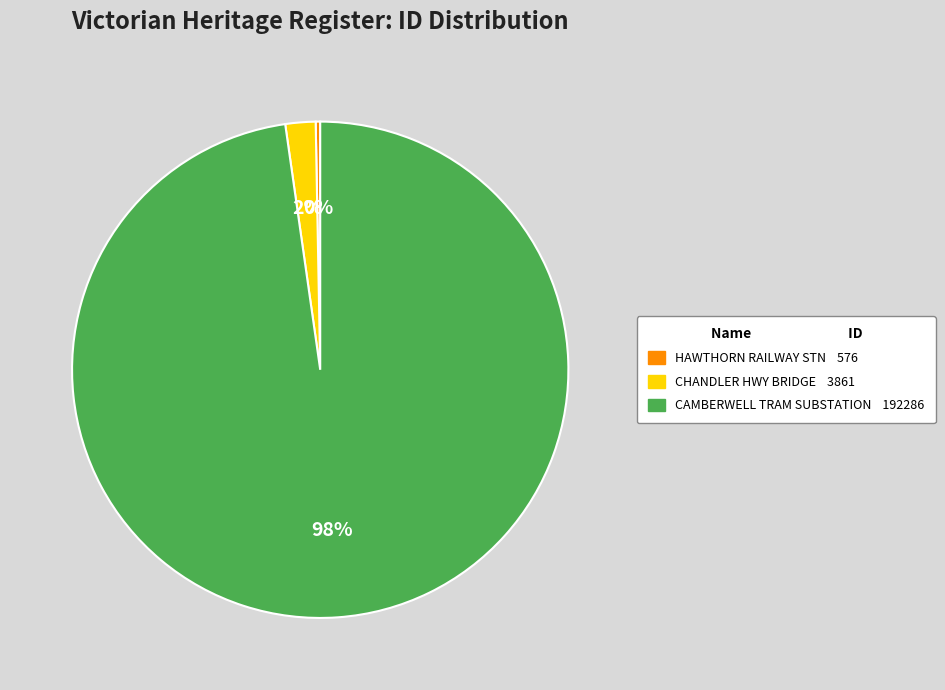

Is there a majority slice in this chart?

Yes